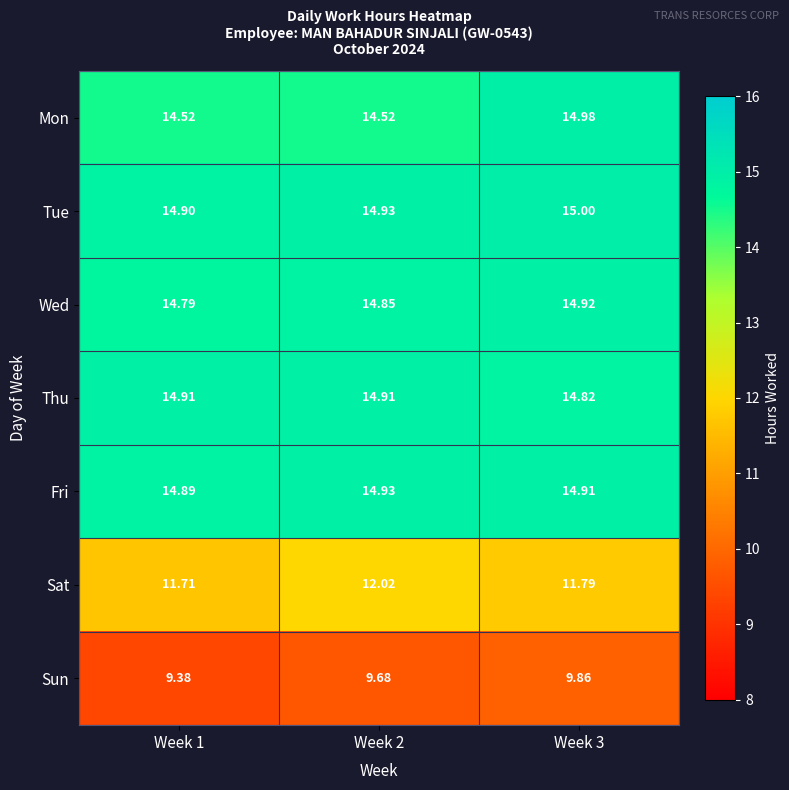

What is the maximum value shown in the chart?

15.0